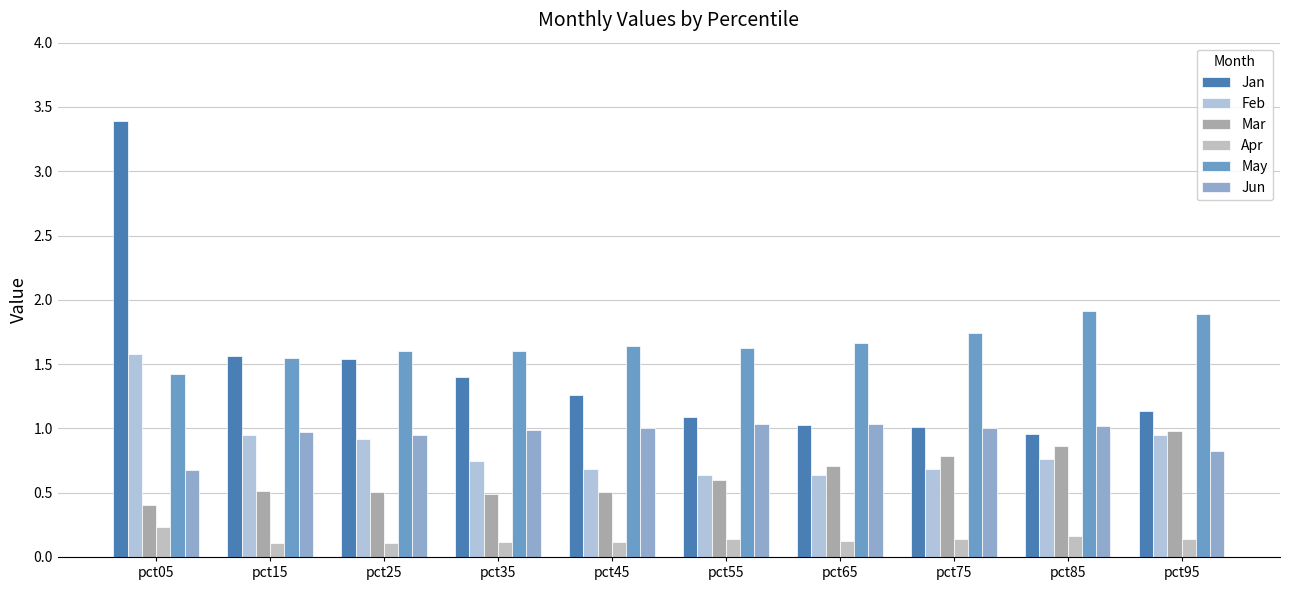

At which label is Mar closest to 0?

pct05